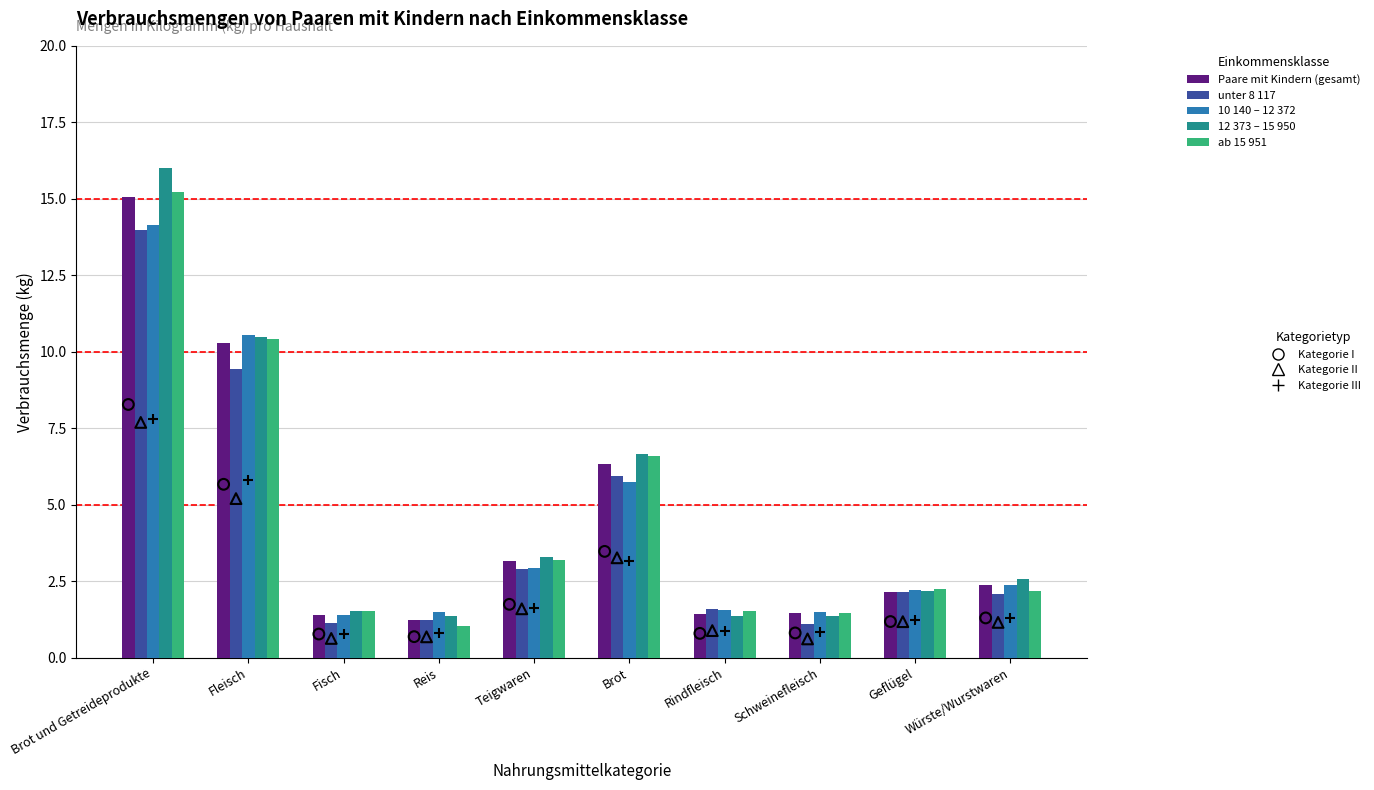

Is the value of unter 8 117 at Würste/Wurstwaren greater than the value of ab 15 951 at Schweinefleisch?

Yes